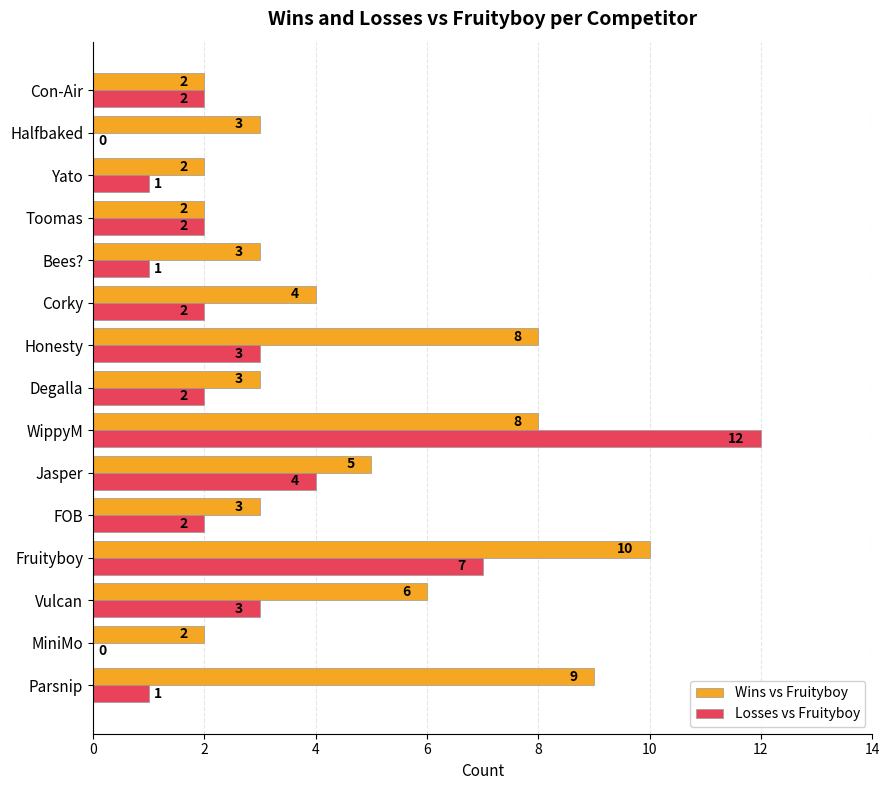

The value of Losses vs Fruityboy at FOB is 2. True or false?

True